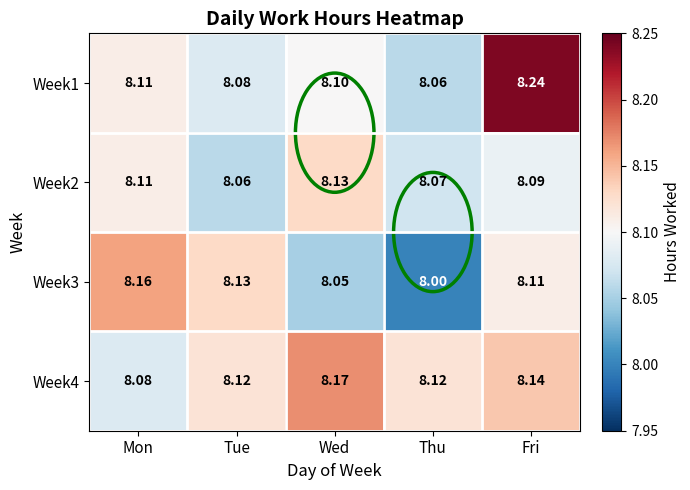

Which label corresponds to the largest value in the chart?

Fri